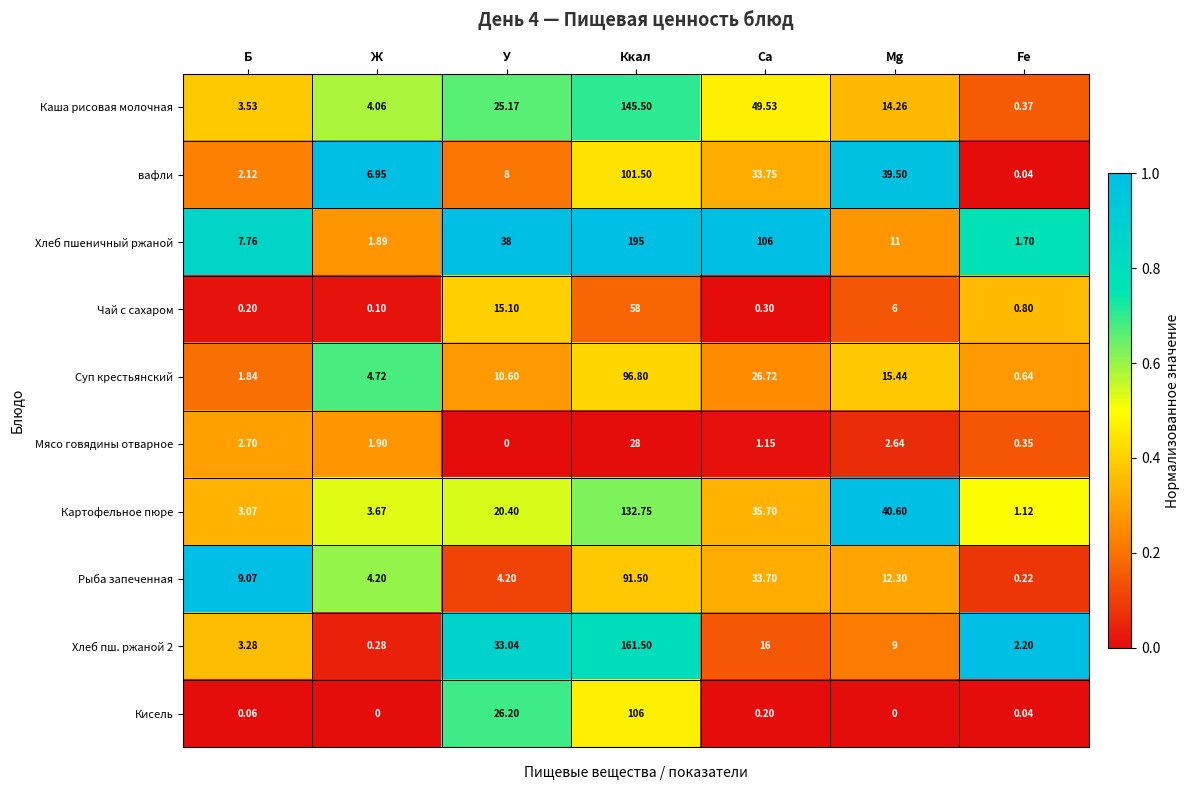

At which label is Хлеб пш. ржаной 2 closest to 80?

У